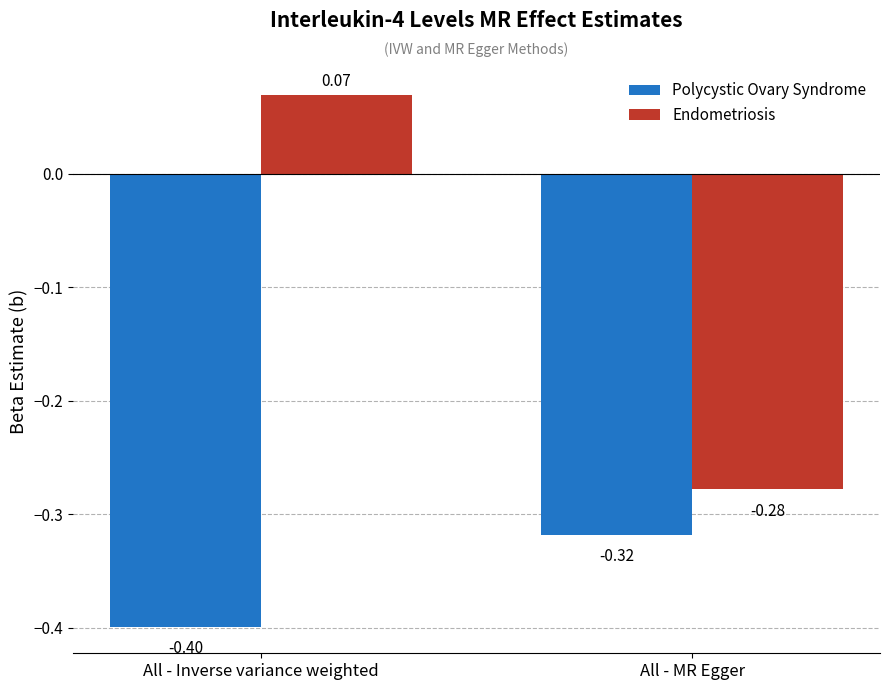

How many series are shown in this chart?

2